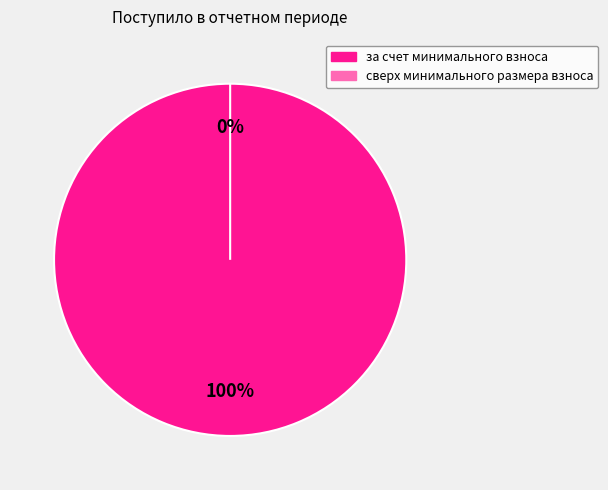

Which slice is the smallest?

сверх минимального размера взноса